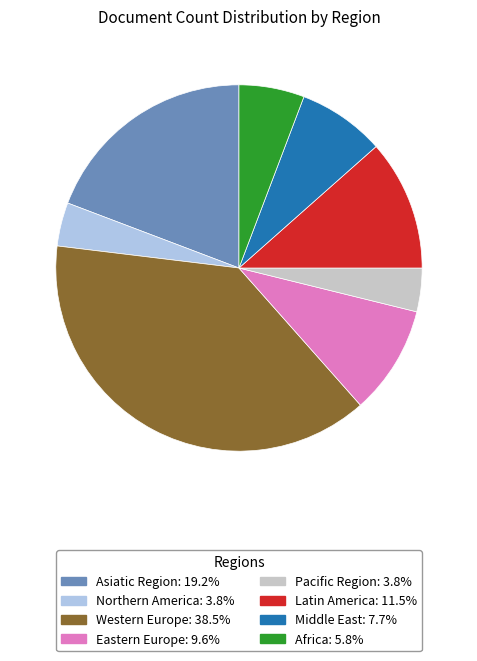

What is the largest slice in the pie chart?

Western Europe